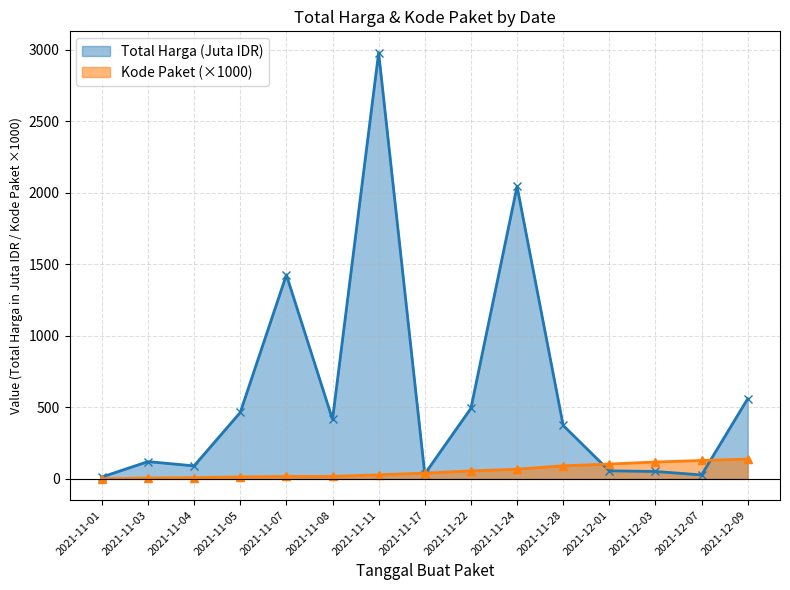

What is the highest value of the Total Harga (Juta) series?

2979.0